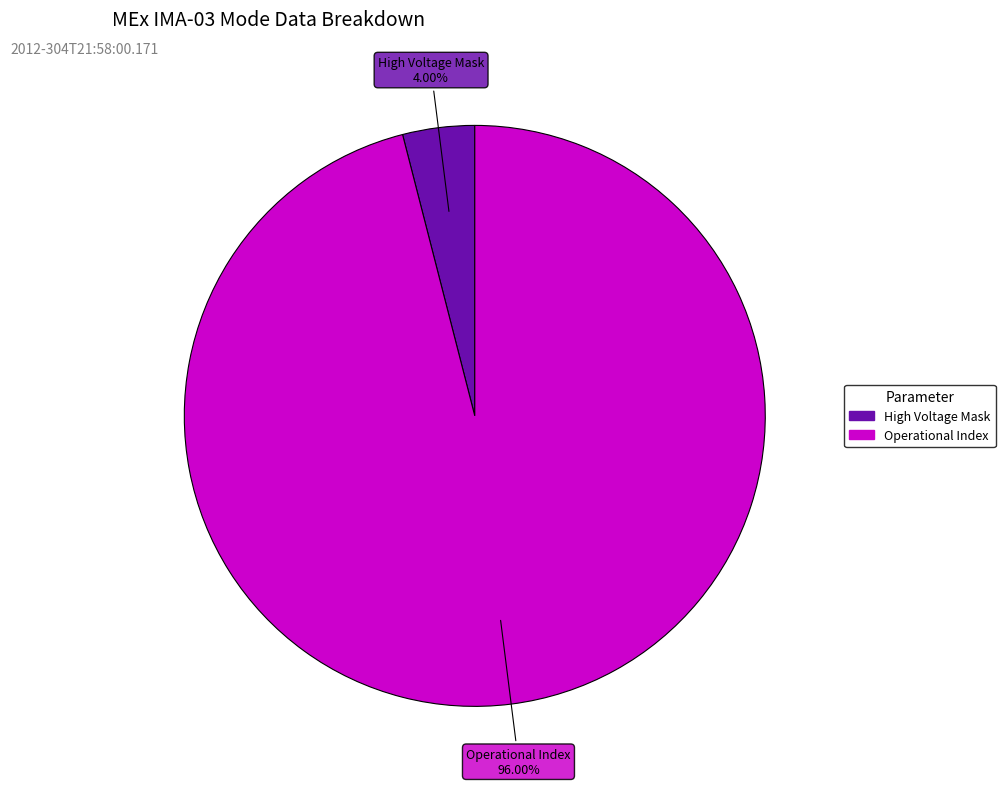

Is there a majority slice in this chart?

Yes